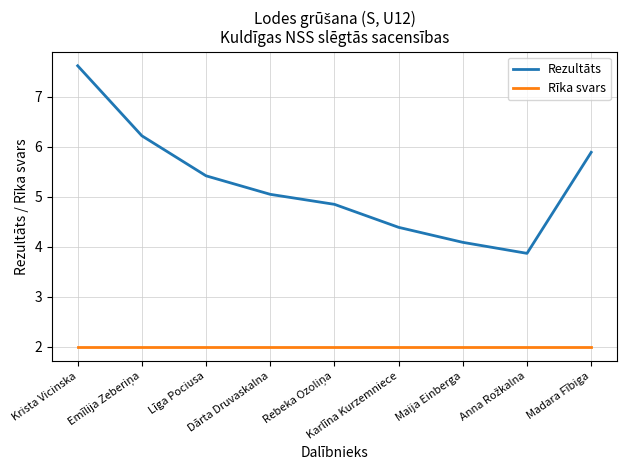

What is the highest value of the Rīka svars series?

2.0